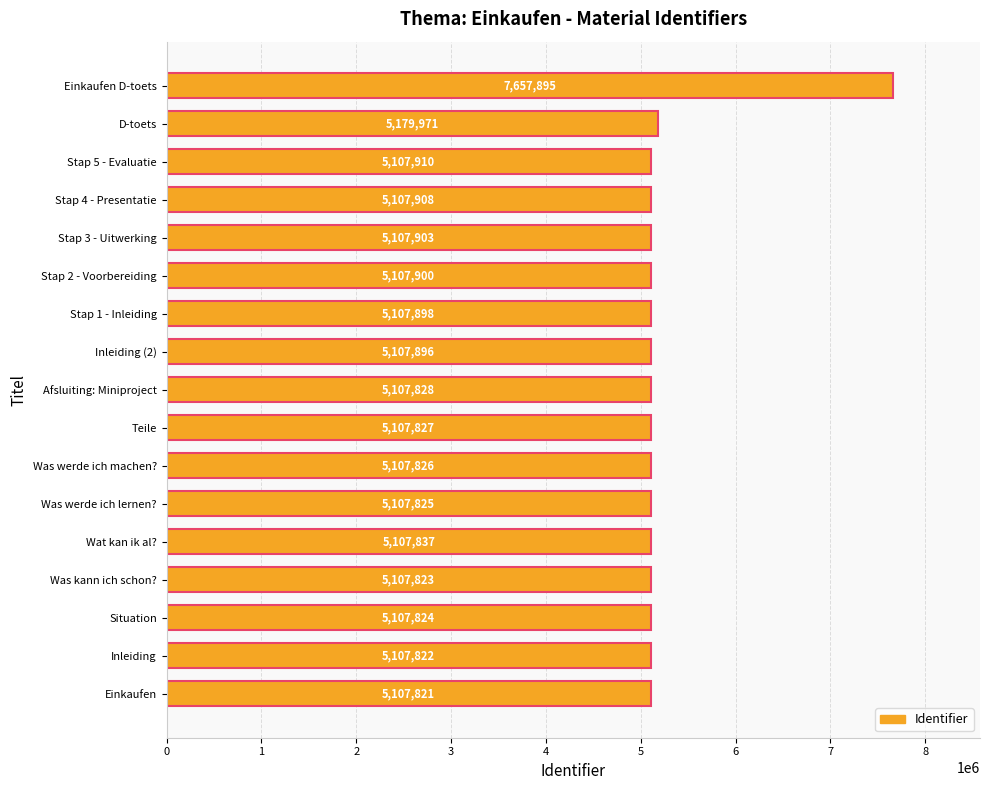

True or false: the data shows 7560104 at Stap 4 - Presentatie.

False